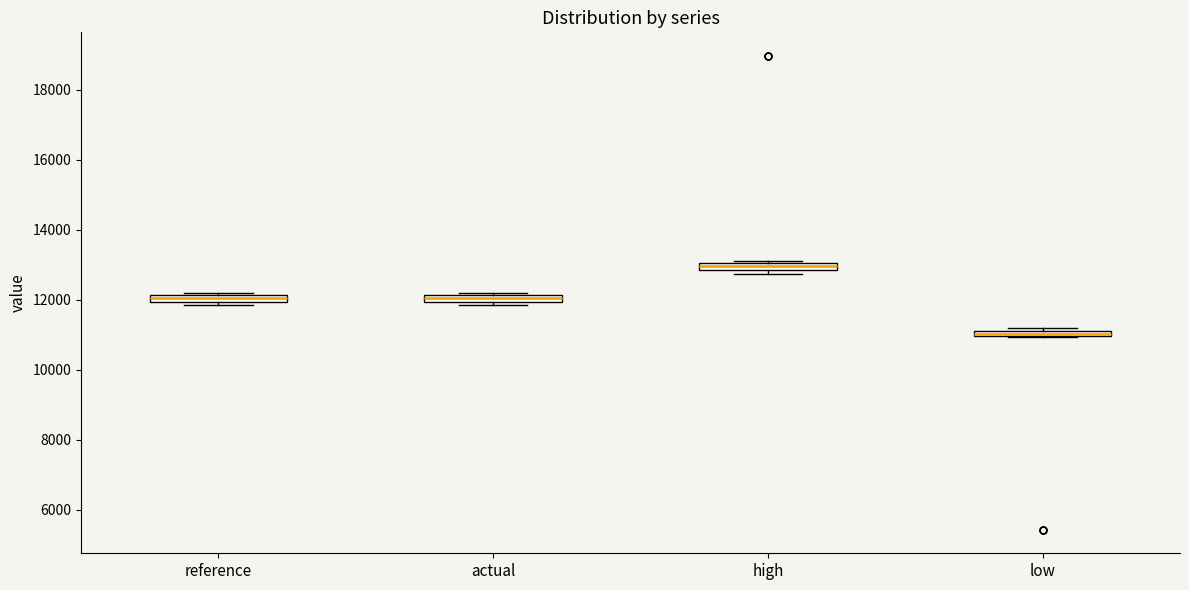

Which box's median line is the highest?

high